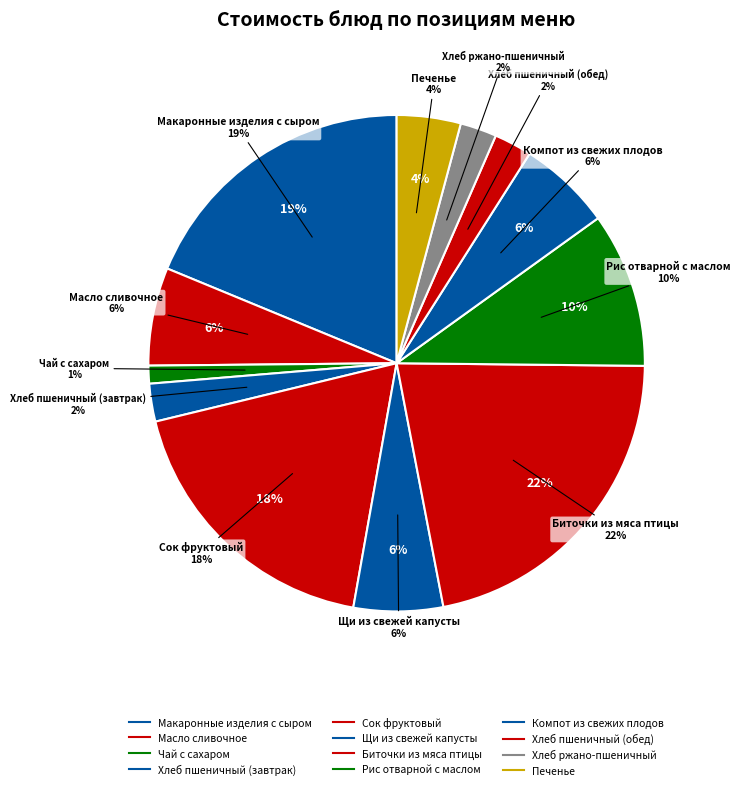

Rank the categories by value from highest to lowest.

Биточки из мяса птицы, Макаронные изделия с сыром, Сок фруктовый, Рис отварной с маслом, Масло сливочное, Компот из свежих плодов, Щи из свежей капусты, Печенье, Хлеб пшеничный (завтрак), Хлеб пшеничный (обед), Хлеб ржано-пшеничный, Чай с сахаром